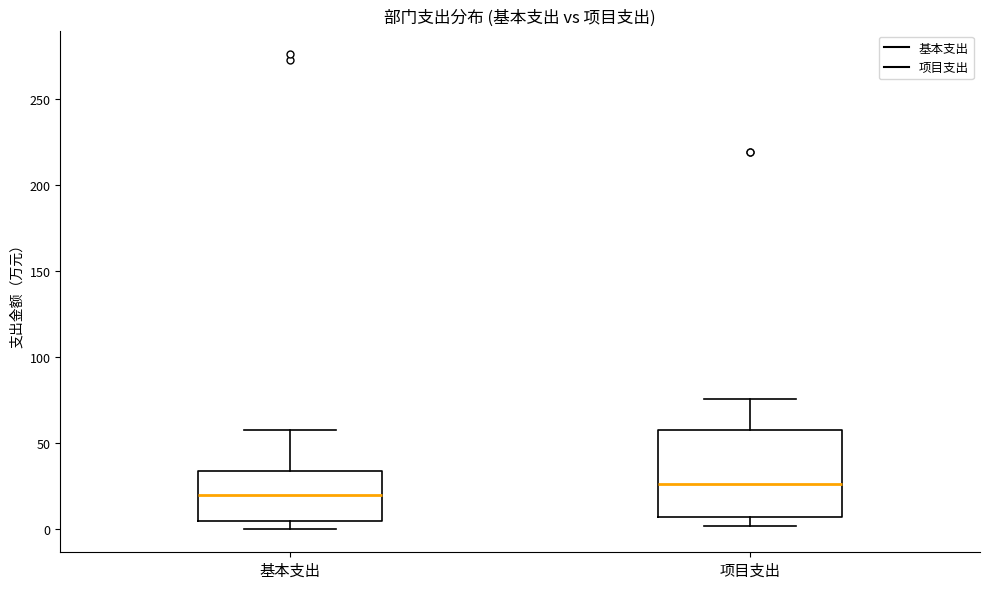

Where does the median line of the box for 基本支出 sit on the y-axis? The values are not printed on the chart, so give them approximately, as read against the axis.

20